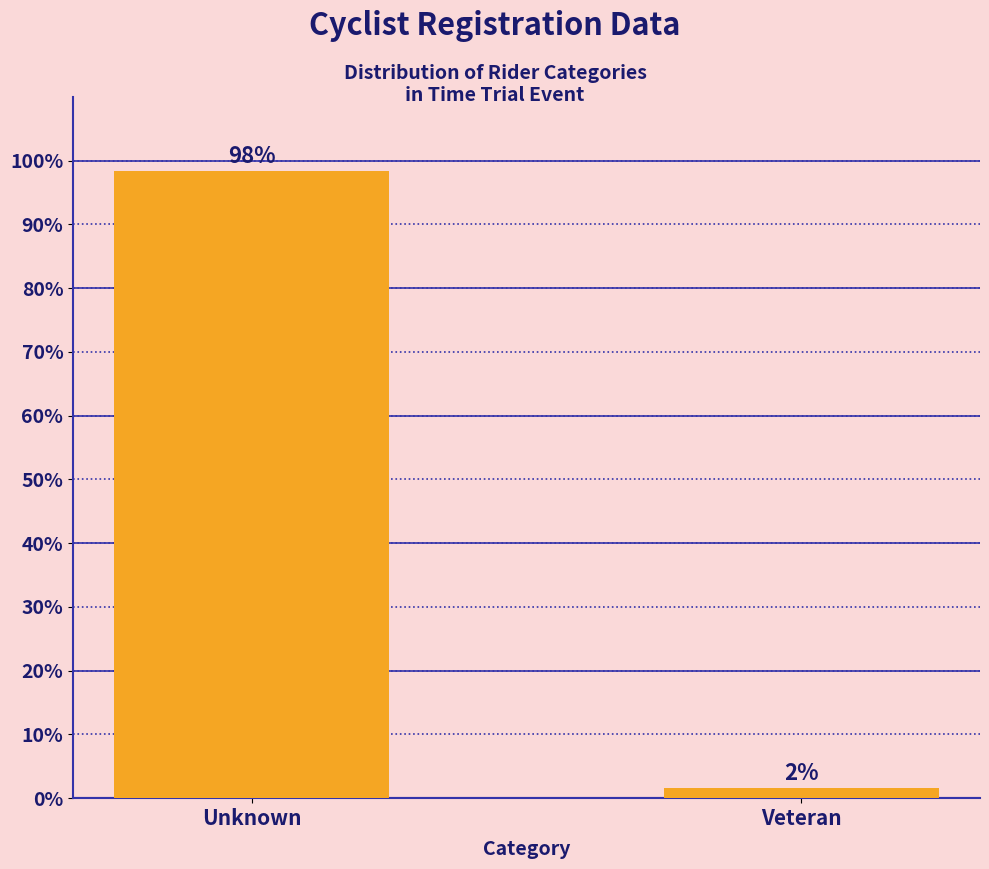

What is the sum of the values at Veteran and Unknown?

100.0